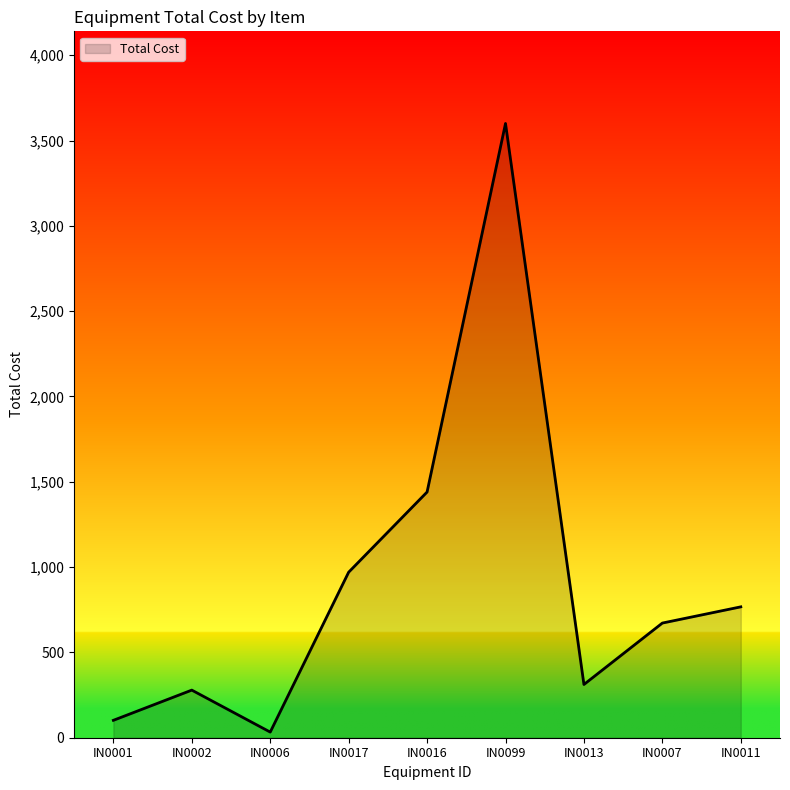

What is the sum of all values?

8175